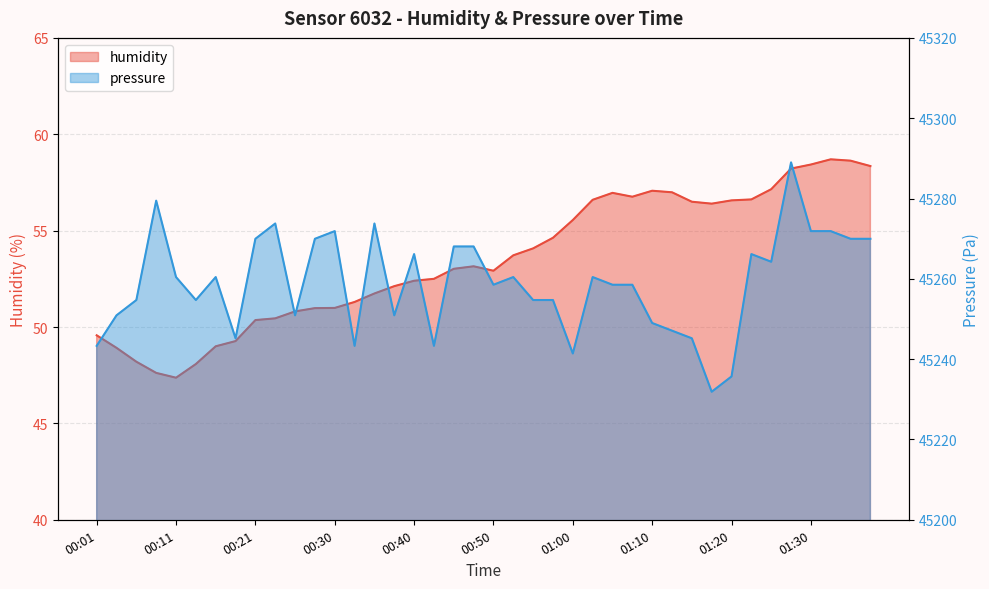

How many data points in pressure are above 45260?

20